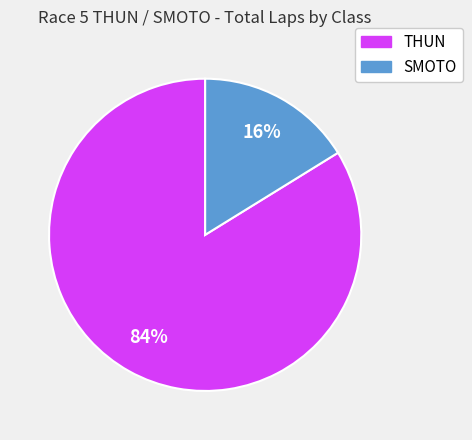

To the nearest percent, what is the average slice percentage?

50%